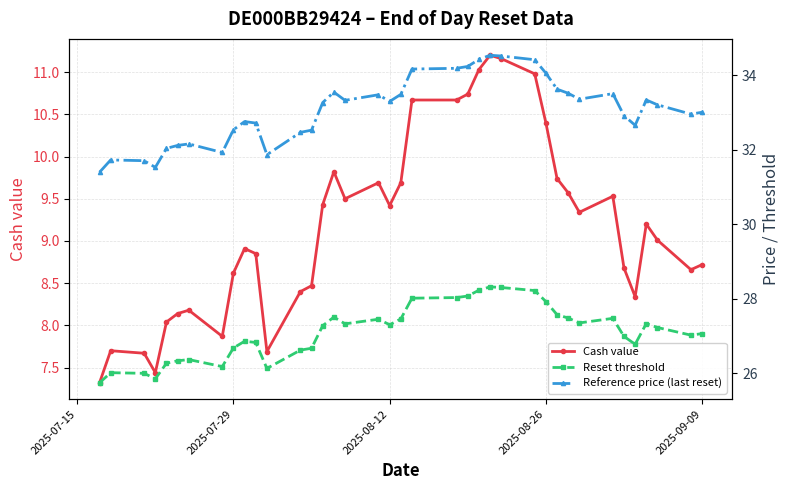

What is the minimum value for Cash value?

7.3